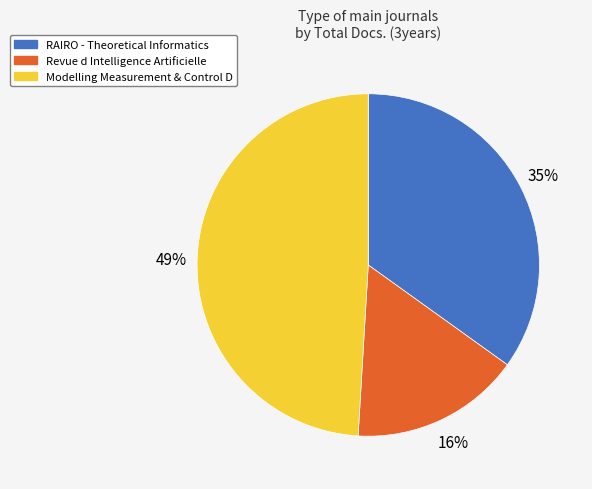

To the nearest percent, what is the difference between the largest and smallest slice percentages?

33%